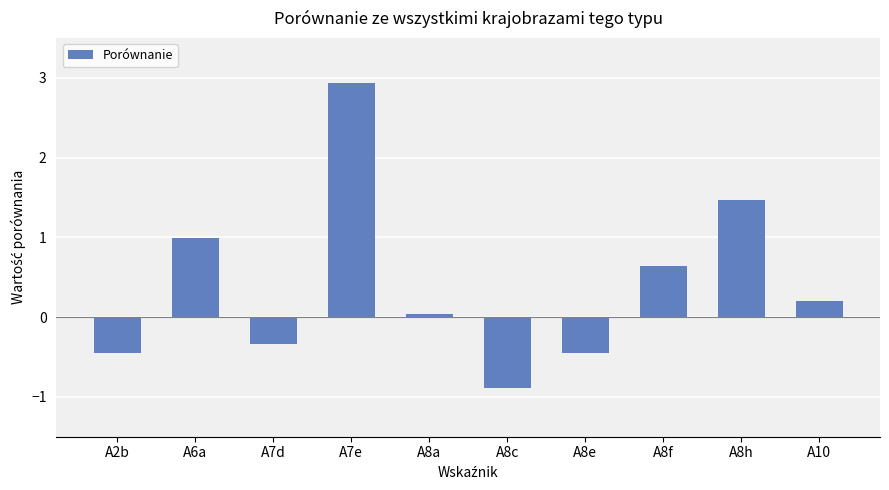

Which has a higher value, A6a or A2b?

A6a